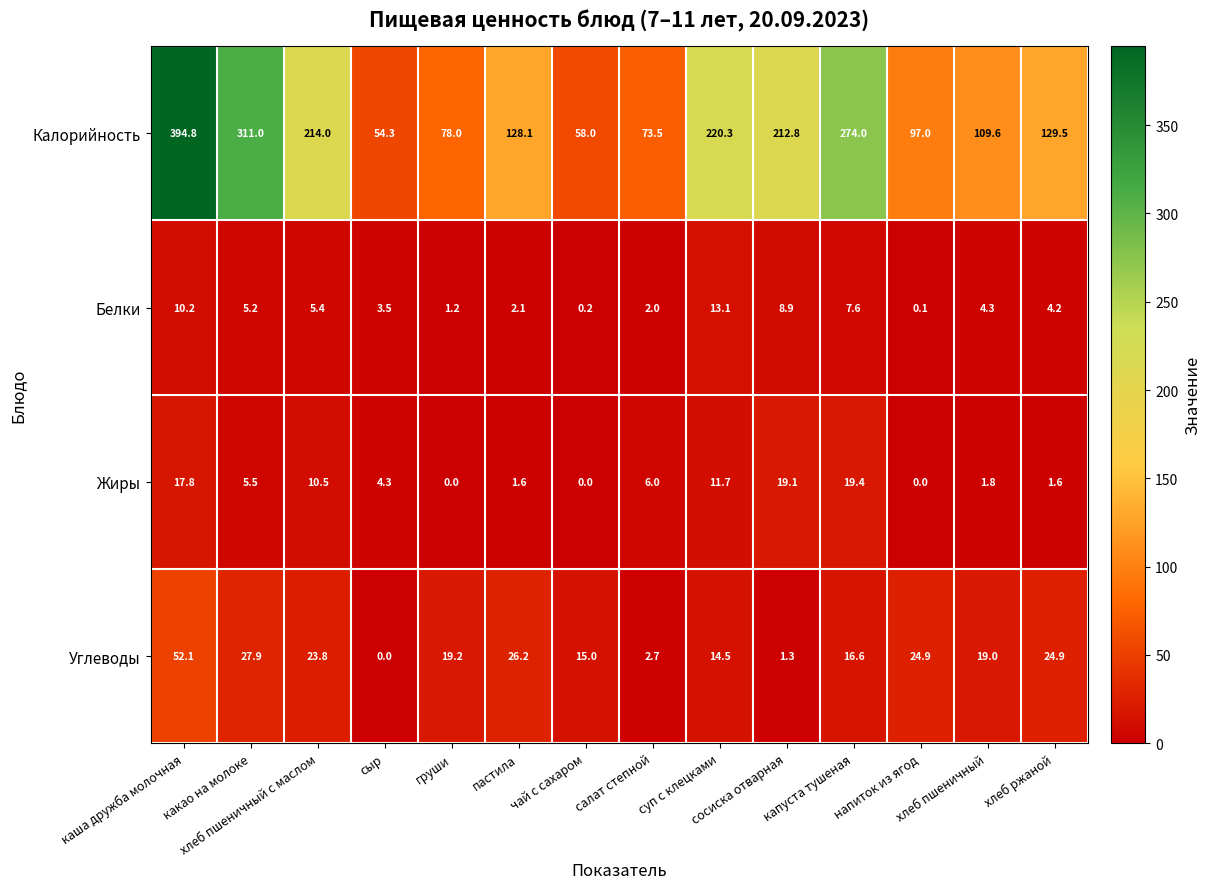

Is the value of Белки at какао на молоке greater than the value of Жиры at напиток из ягод?

Yes